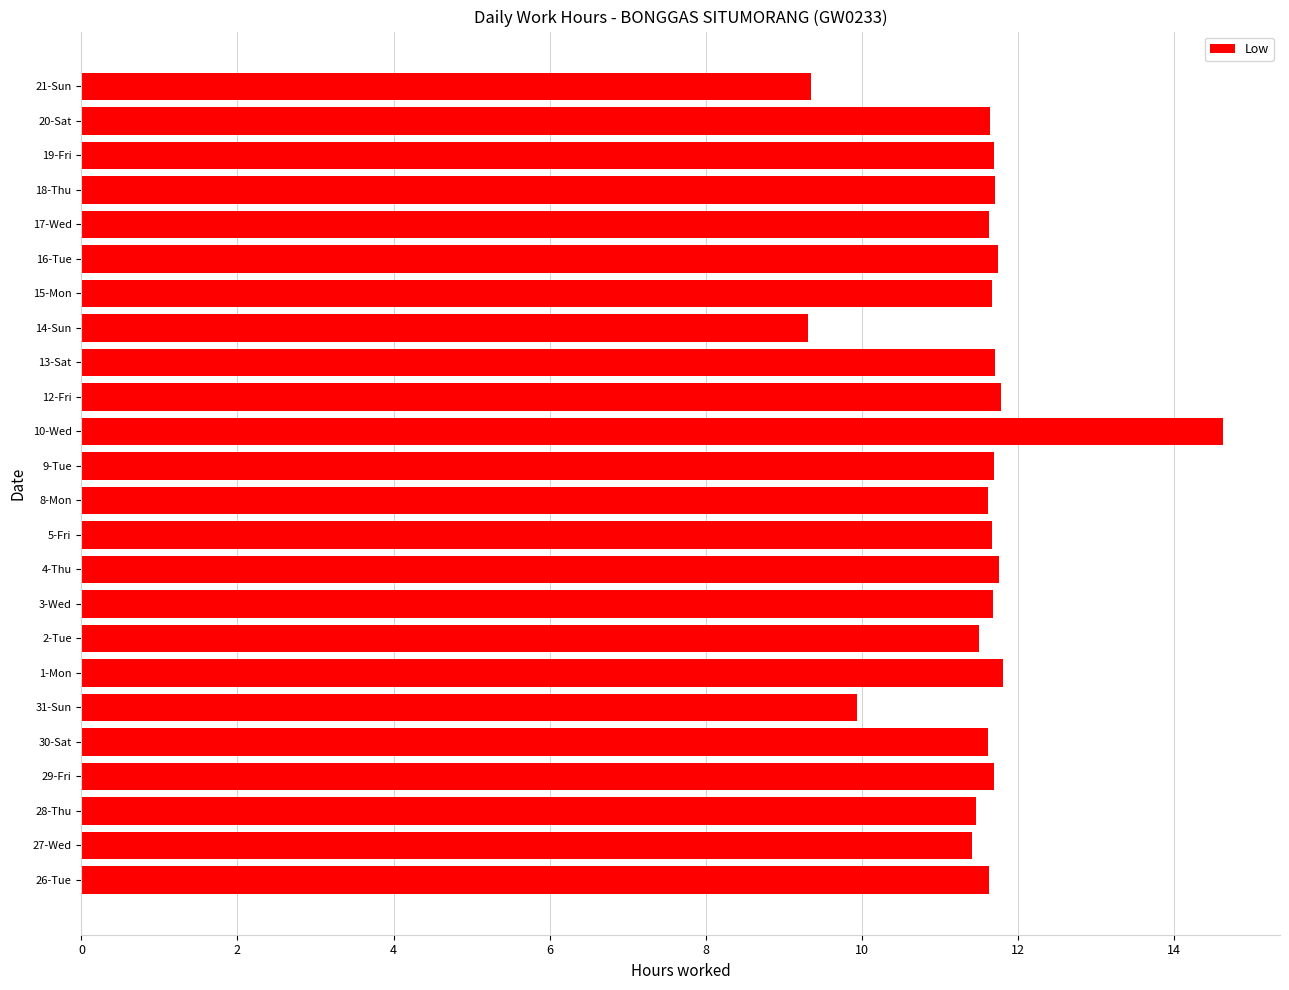

The value at 14-Sun is 2.9. True or false?

False